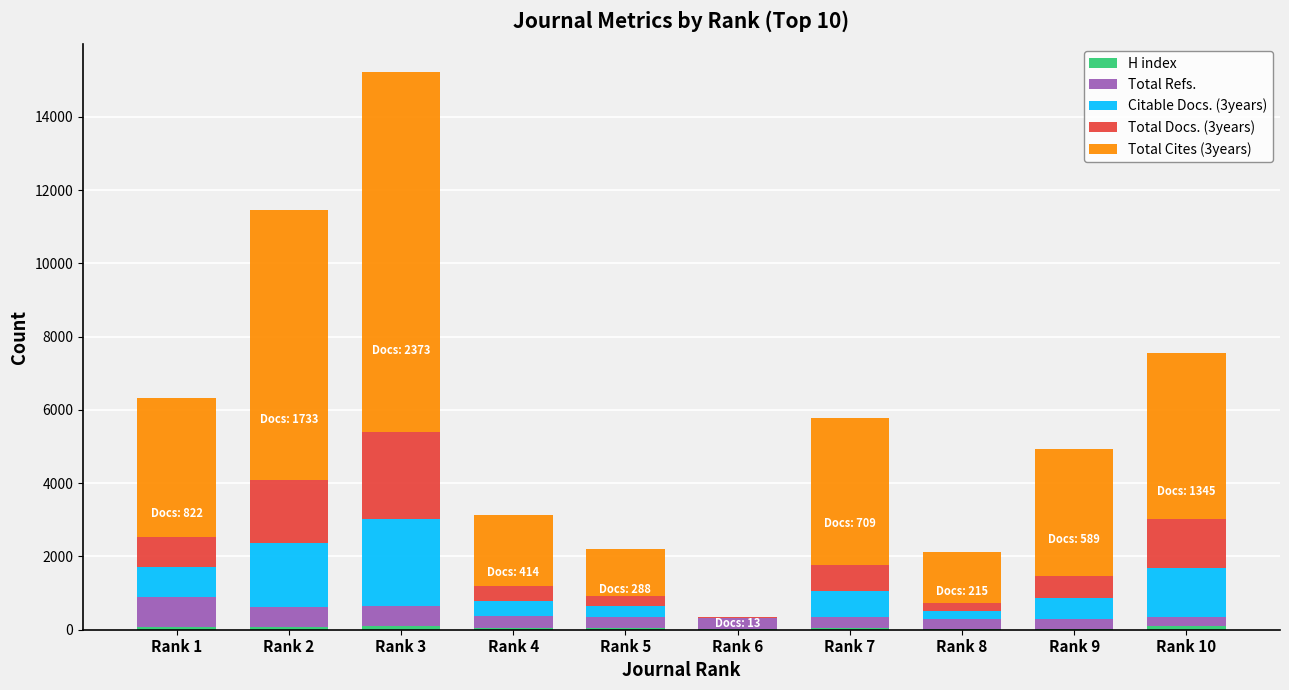

At which category is the sum across all series the highest?

Rank 3